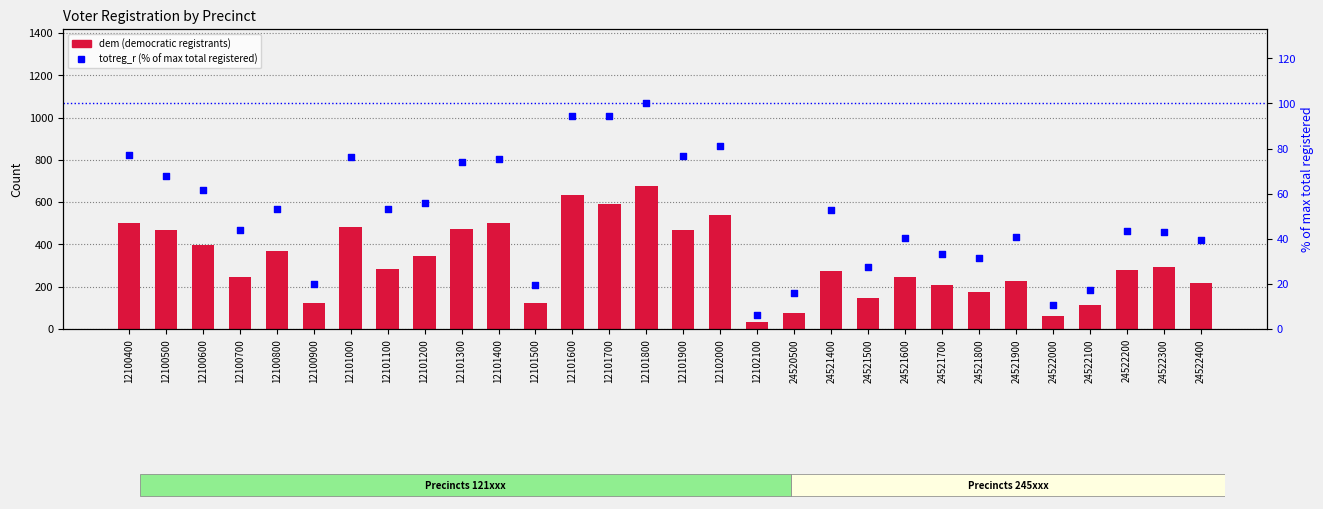

What is the total value across all series at 12101600?

728.6